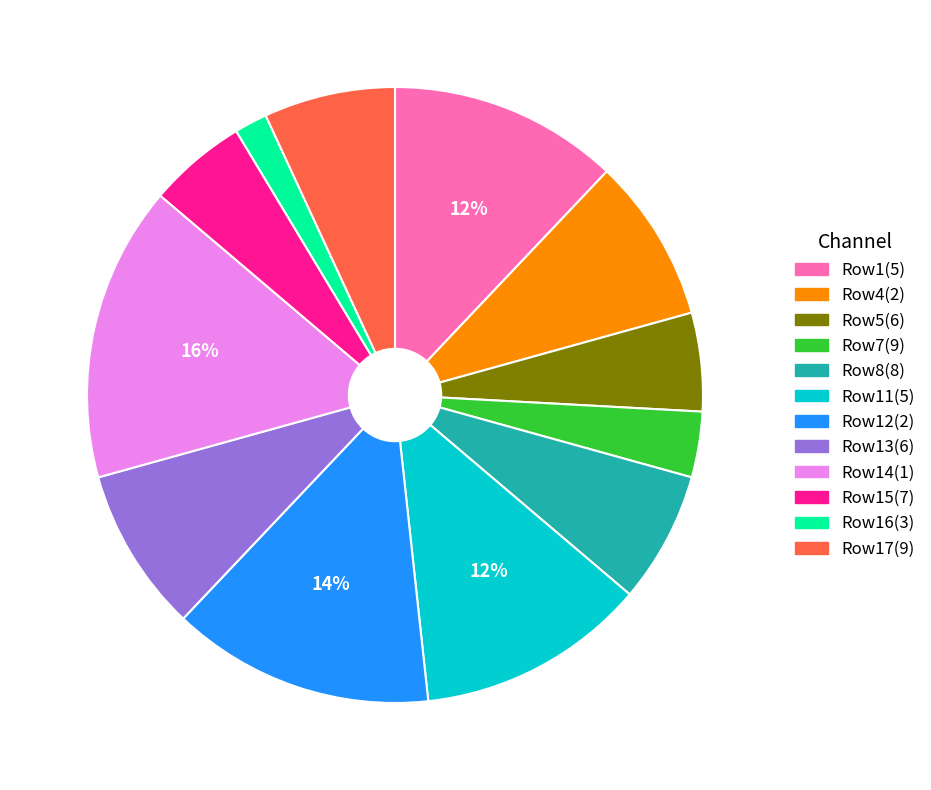

To the nearest percent, what is the difference between the largest and smallest slice percentages?

14%